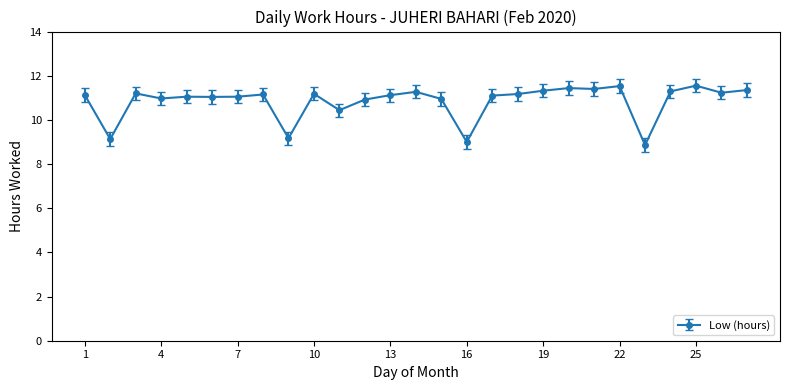

What is the difference between the maximum and minimum values?

2.7